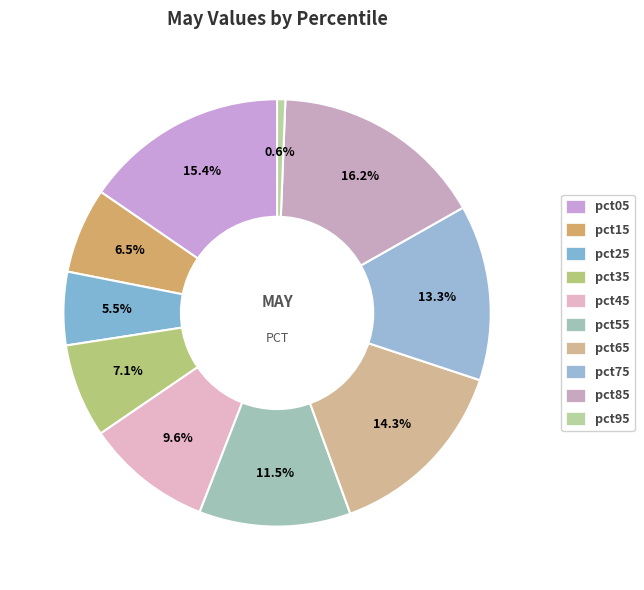

What percentage is NOT represented by pct15?

93.5%